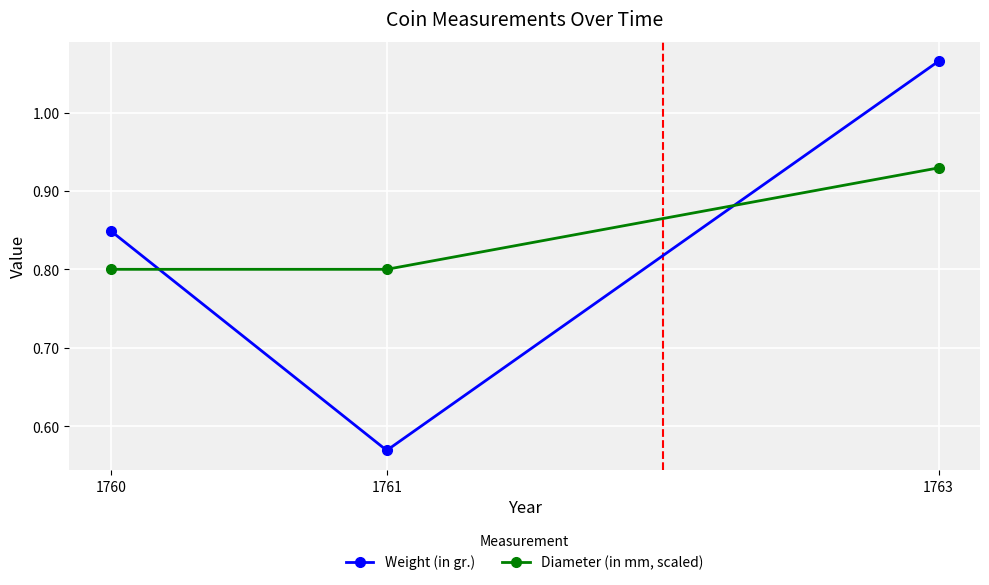

At which category does the chart reach its minimum across all series?

1761